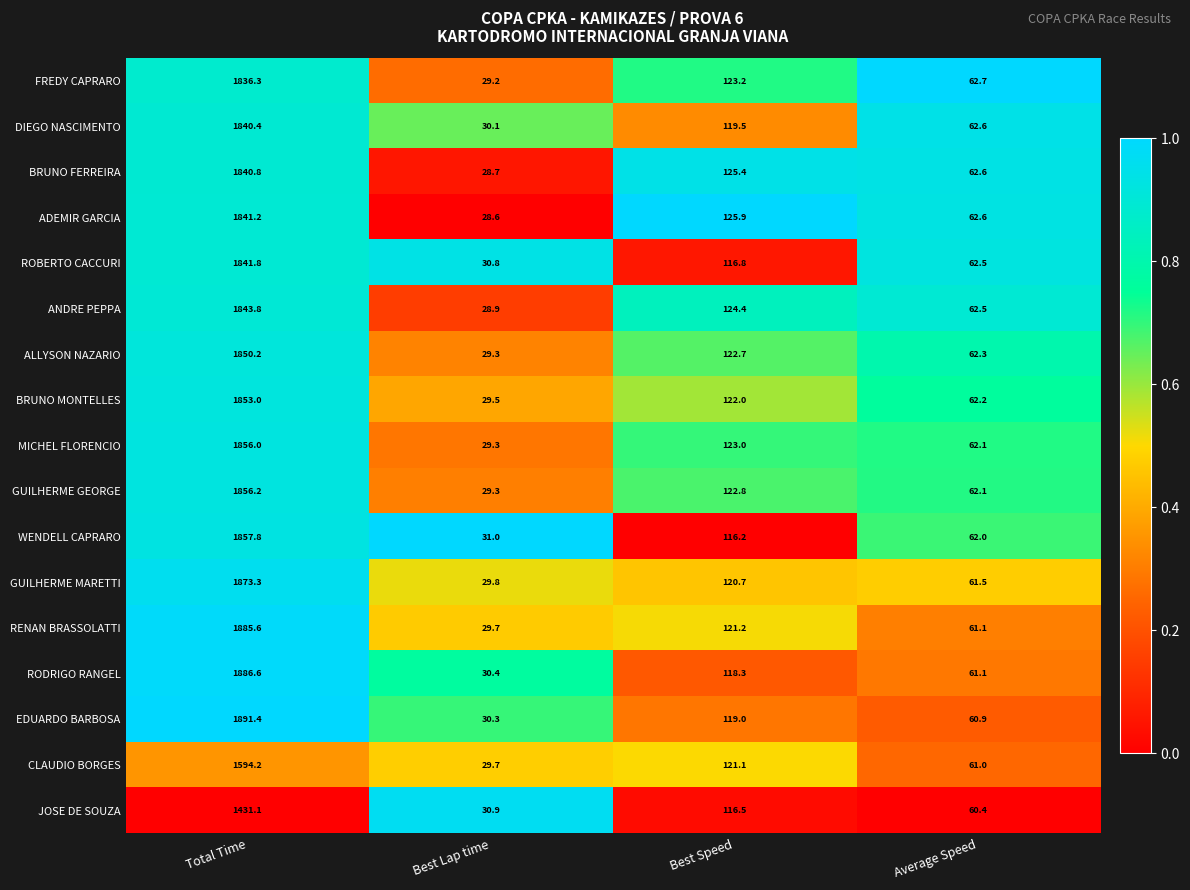

Which series has the largest total across all categories?

EDUARDO BARBOSA